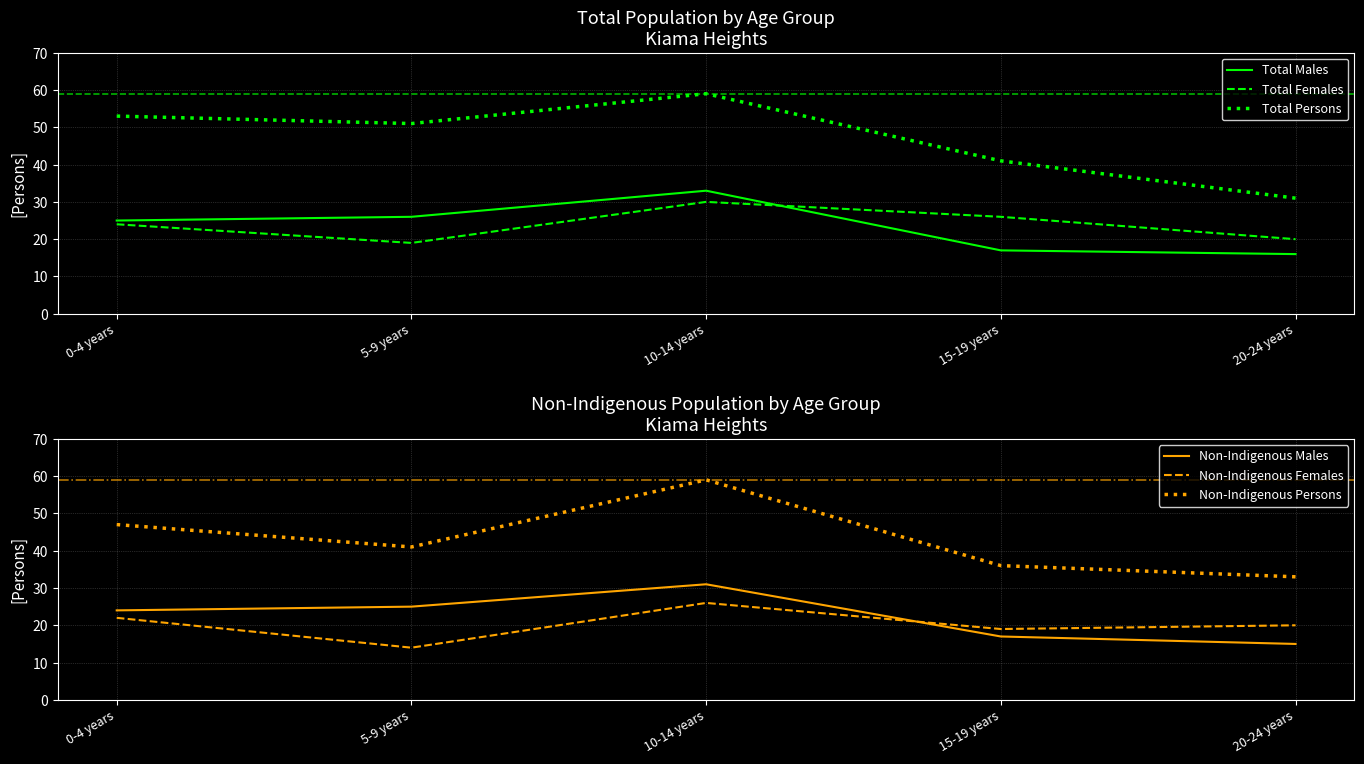

What is the difference between the second highest and second lowest values in the Non-Indigenous Females series?

3